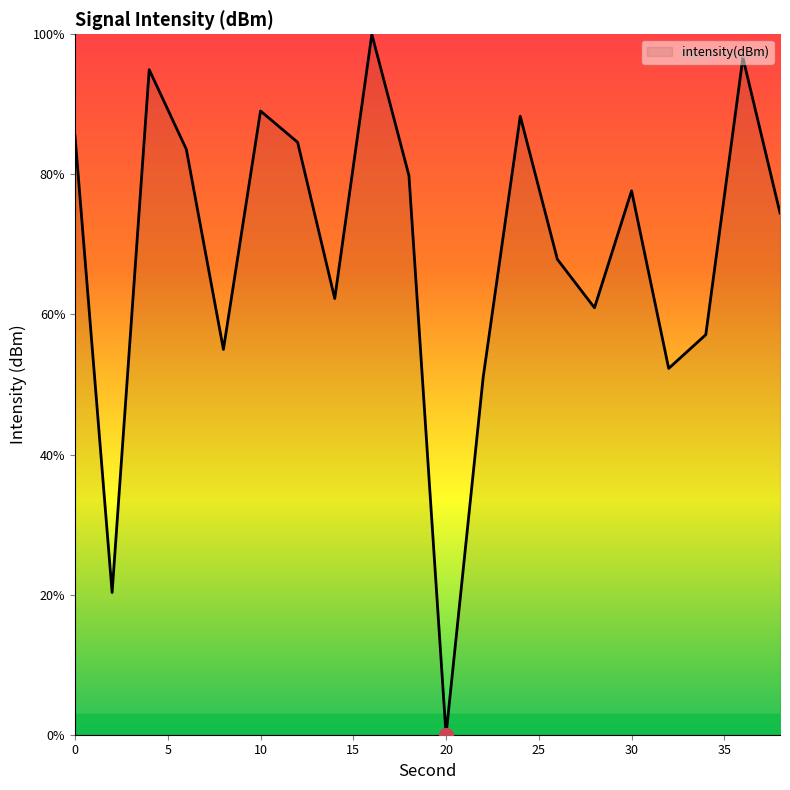

What is the greatest value displayed?

100.0